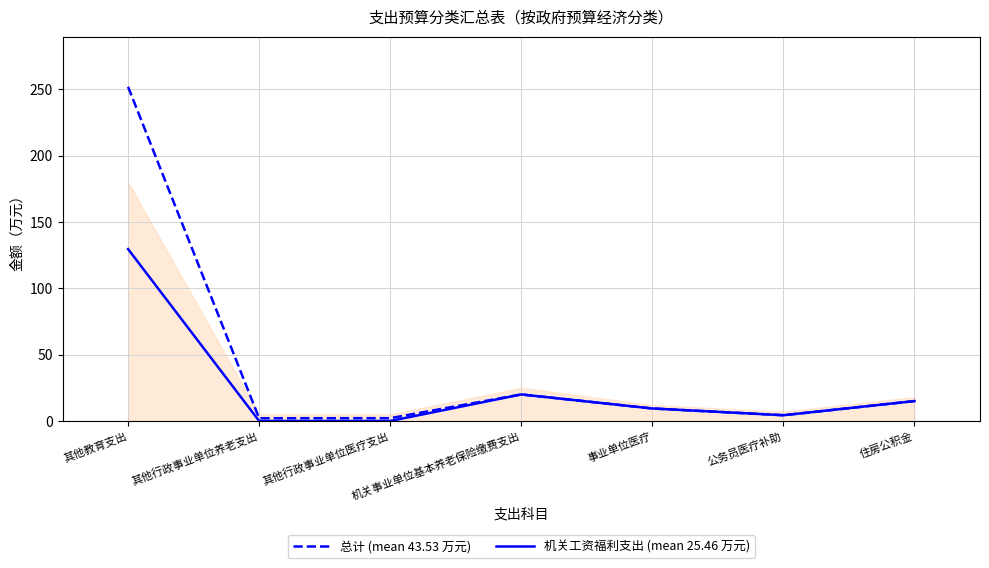

Rank the series by their average value, from highest to lowest.

总计 (mean 43.53 万元), 机关工资福利支出 (mean 25.46 万元)